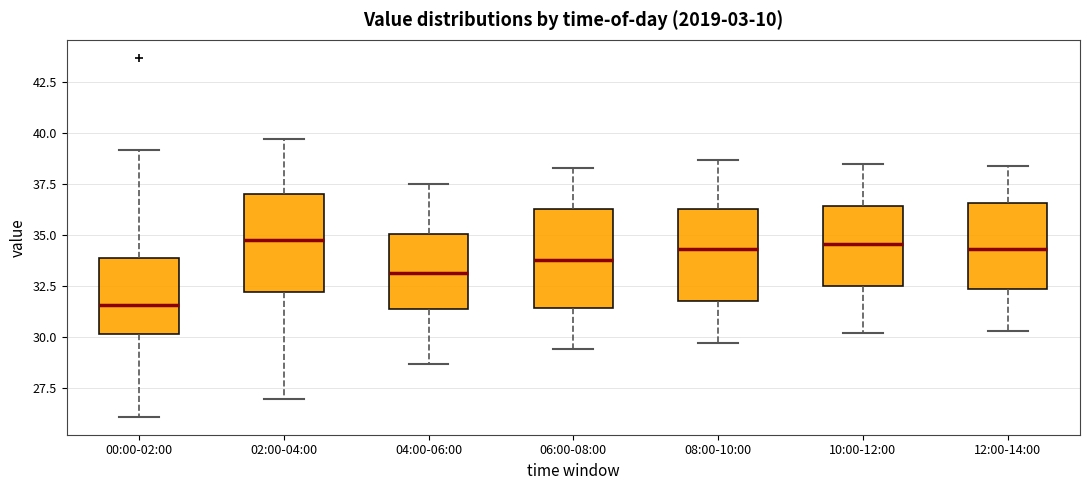

Reading left to right, transcribe this box plot: for each box, give where its median line is, the range the box spans, and where its two whiskers end, as read against the y-axis. The values are not printed on the chart, so give them approximately, as read against the axis.

00:00-02:00: median 31.5, box 30.0 to 34.0, whiskers 26.0 to 39.0
02:00-04:00: median 35.0, box 32.0 to 37.0, whiskers 27.0 to 39.5
04:00-06:00: median 33.0, box 31.5 to 35.0, whiskers 28.5 to 37.5
06:00-08:00: median 34.0, box 31.5 to 36.5, whiskers 29.5 to 38.5
08:00-10:00: median 34.5, box 32.0 to 36.5, whiskers 29.5 to 38.5
10:00-12:00: median 34.5, box 32.5 to 36.5, whiskers 30.0 to 38.5
12:00-14:00: median 34.5, box 32.5 to 36.5, whiskers 30.5 to 38.5